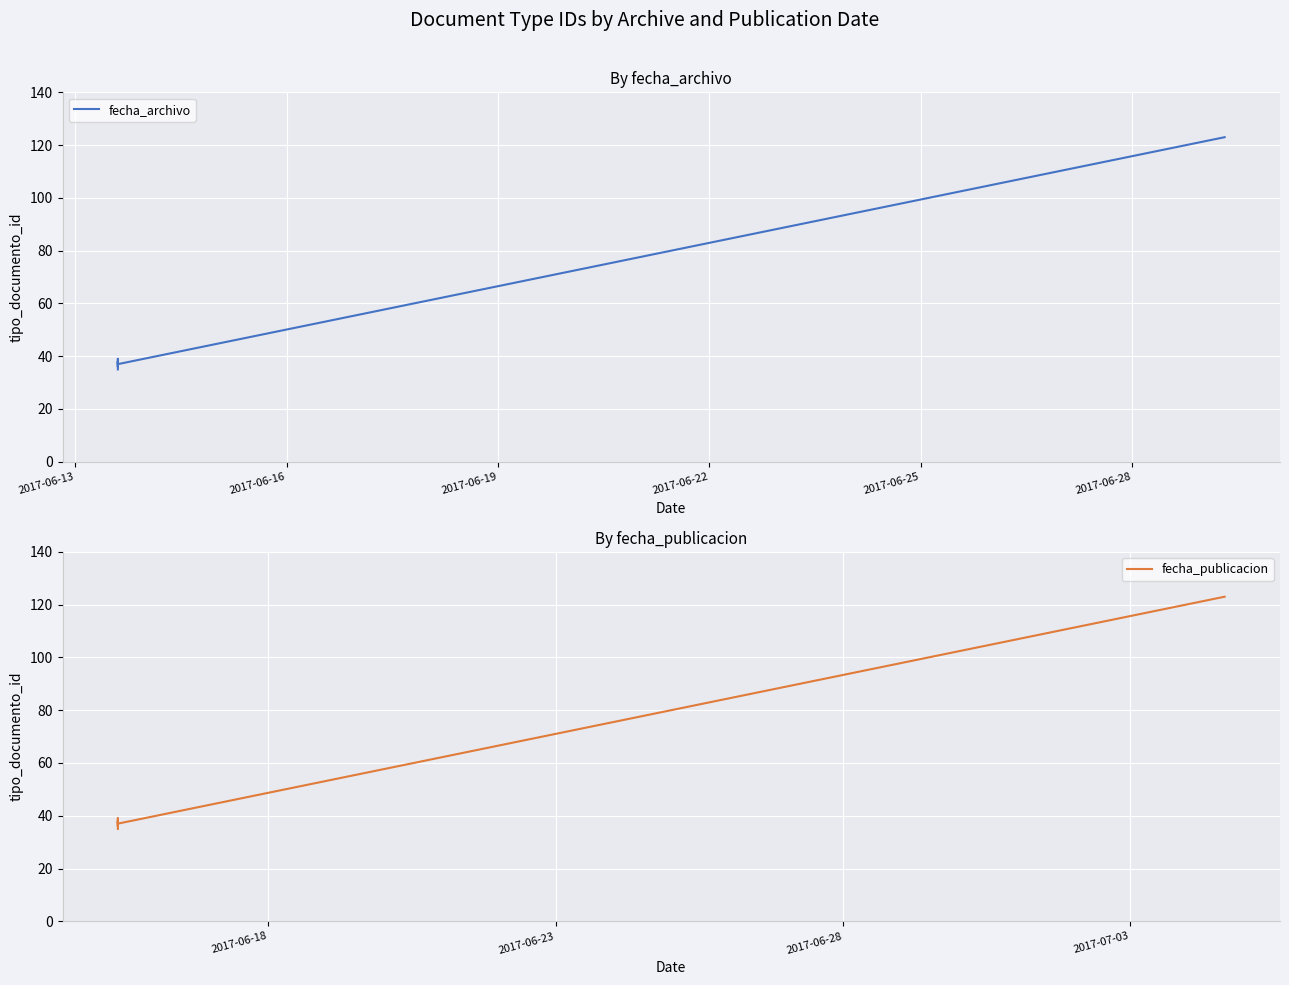

What is the highest value of the fecha_archivo series?

123